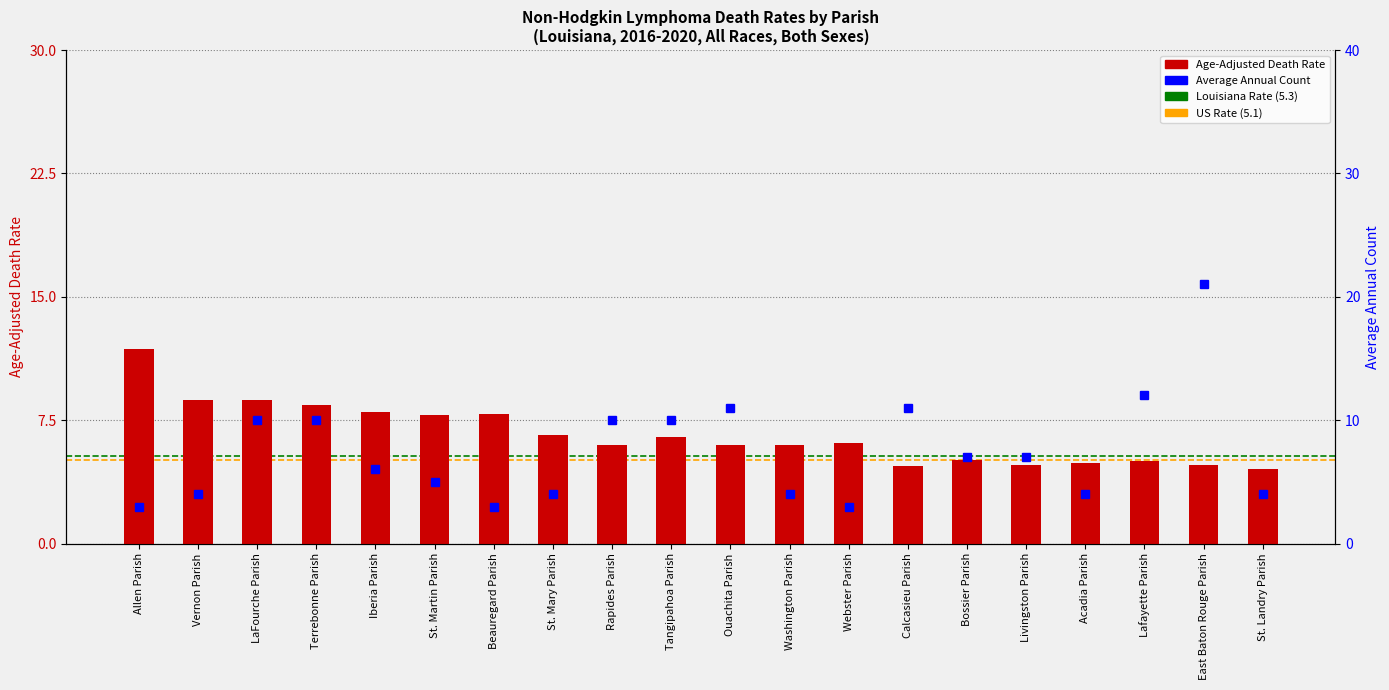

At St. Landry Parish, list the series in order from smallest to largest.

Average Annual Count, Age-Adjusted Death Rate